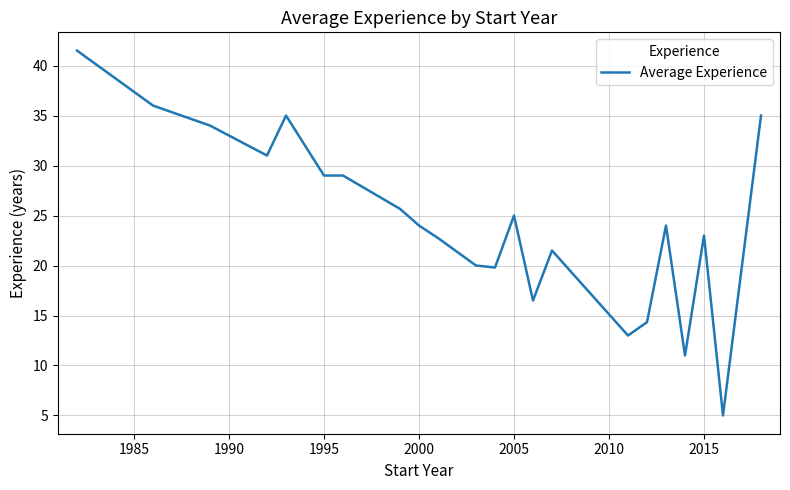

What is the difference between the maximum and minimum values?

36.5